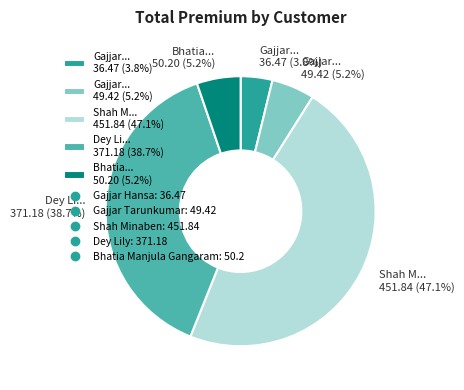

How many segments does this pie chart have?

5